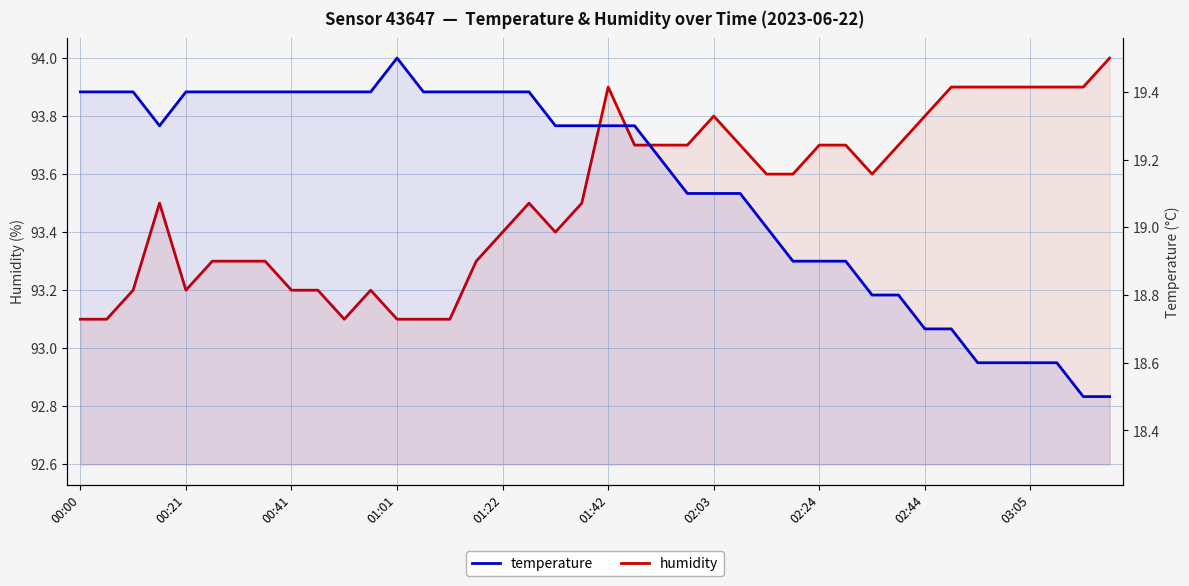

How many interior local peaks does the humidity series have?

5